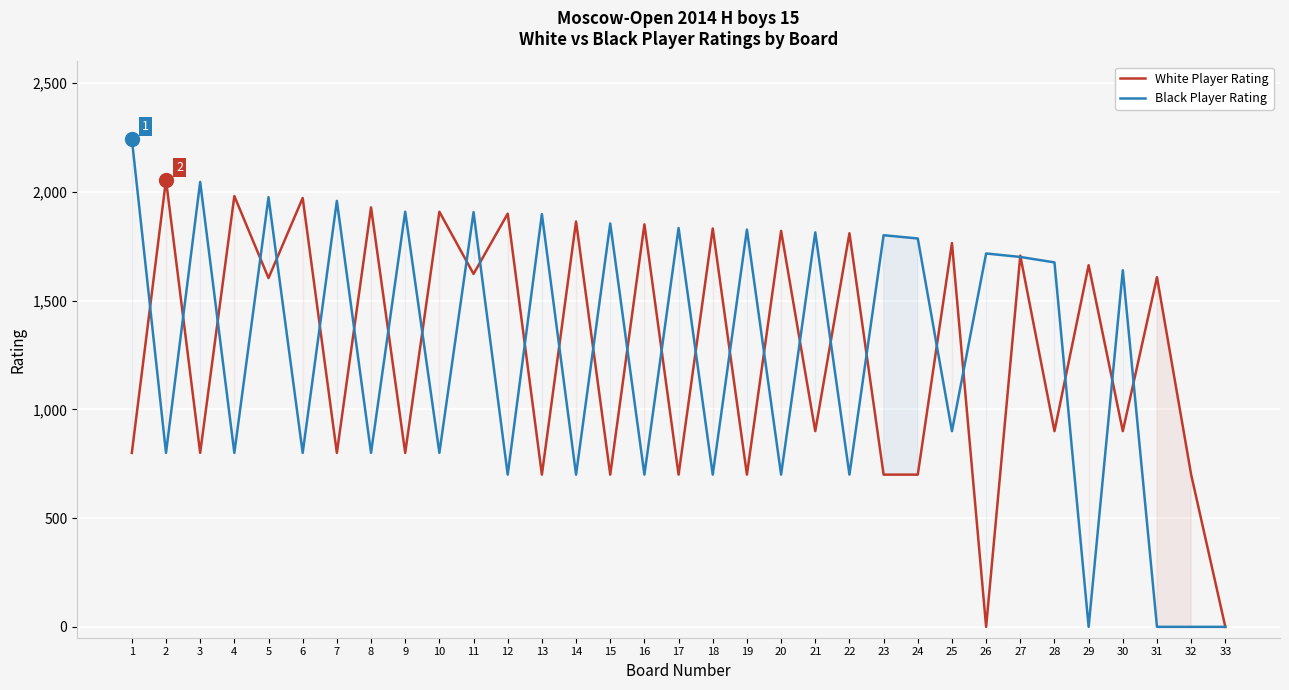

Reading left to right, transcribe all the data shown in this chart.

White Player Rating: 1=800	2=2055	3=800	4=1981	5=1604	6=1972	7=800	8=1929	9=800	10=1909	11=1623	12=1900	13=700	14=1864	15=700	16=1851	17=700	18=1832	19=700	20=1821	21=900	22=1810	23=700	24=700	25=1765	26=0	27=1707	28=900	29=1663	30=900	31=1608	32=700	33=0
Black Player Rating: 1=2244	2=800	3=2046	4=800	5=1976	6=800	7=1959	8=800	9=1909	10=800	11=1907	12=700	13=1898	14=700	15=1855	16=700	17=1834	18=700	19=1827	20=700	21=1814	22=700	23=1801	24=1786	25=900	26=1717	27=1701	28=1676	29=0	30=1640	31=0	32=0	33=0